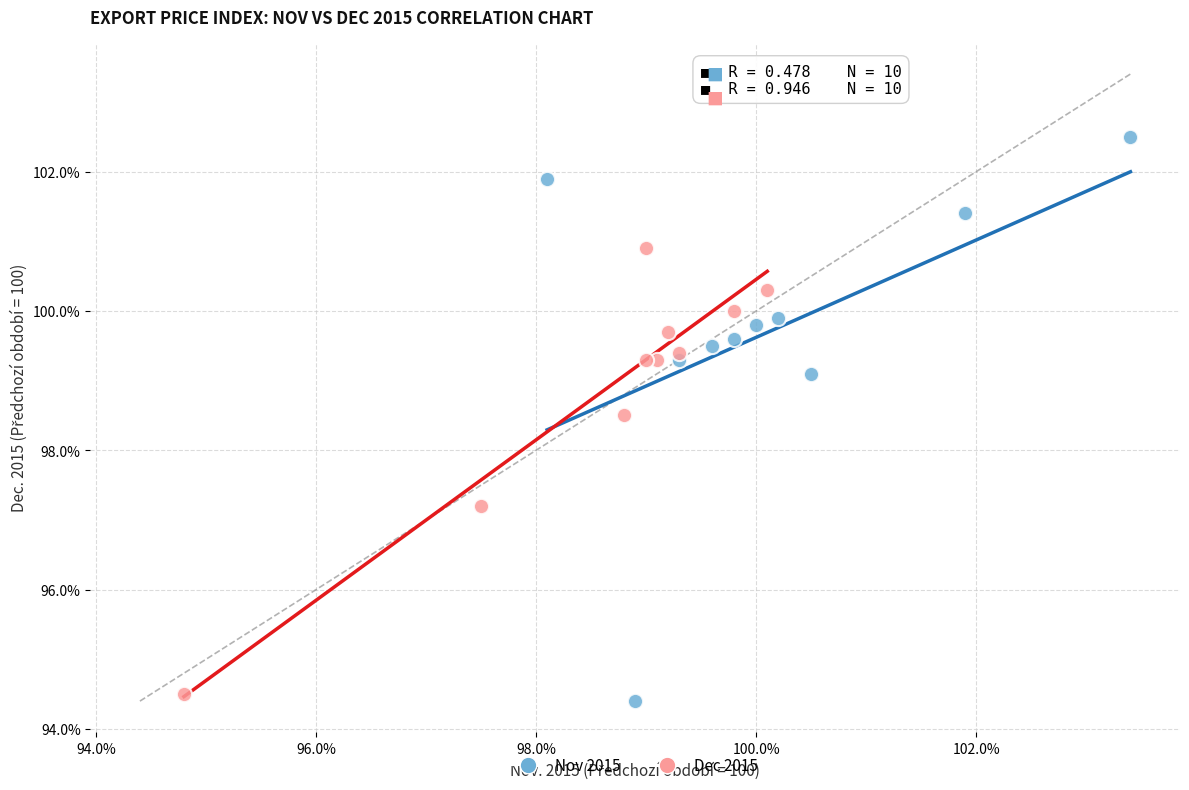

Which series has the widest spread of Y values?

Nov 2015